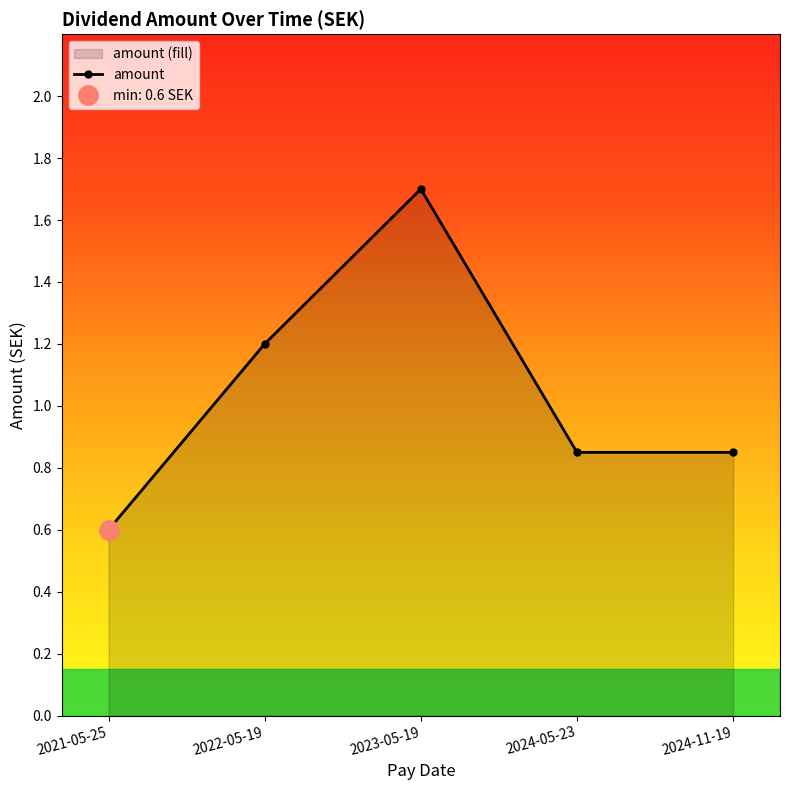

What is the difference between the second highest and minimum values?

0.6